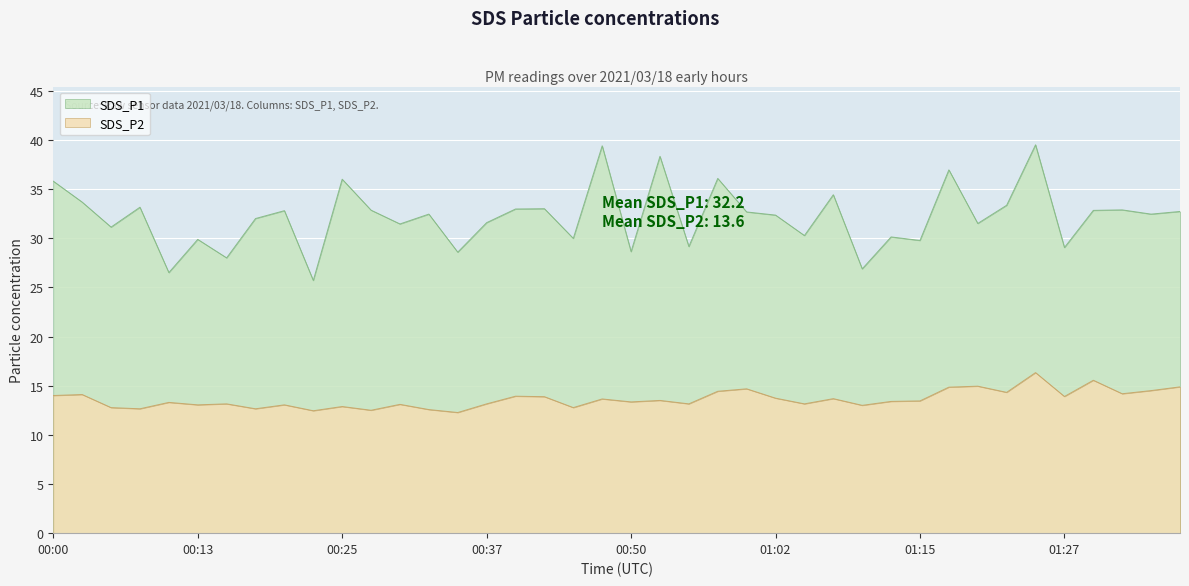

Which series changed the most between 00:00 and 00:20?

SDS_P1